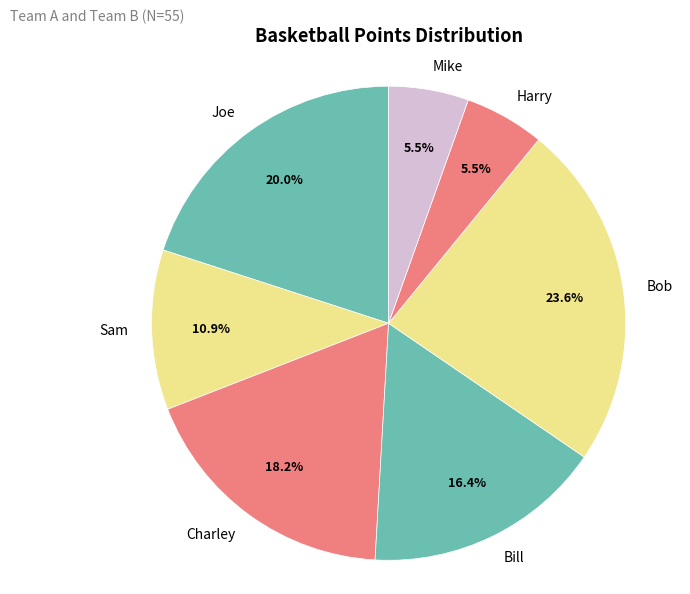

What is the total percentage of Mike and Joe?

25.5%